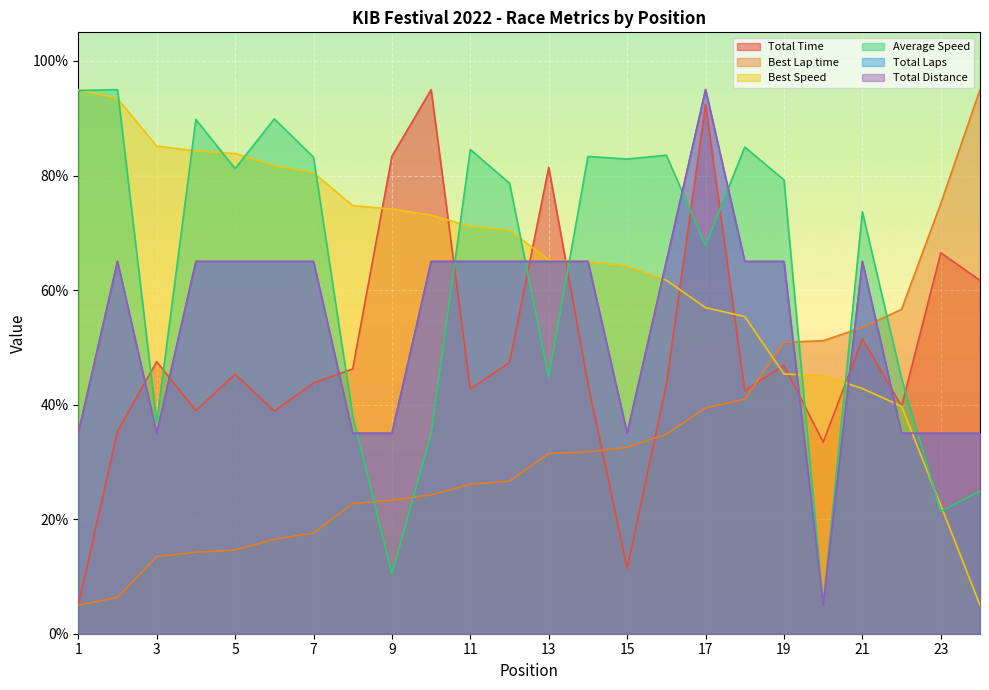

How many intersections are there between Total Laps and Best Lap time?

3